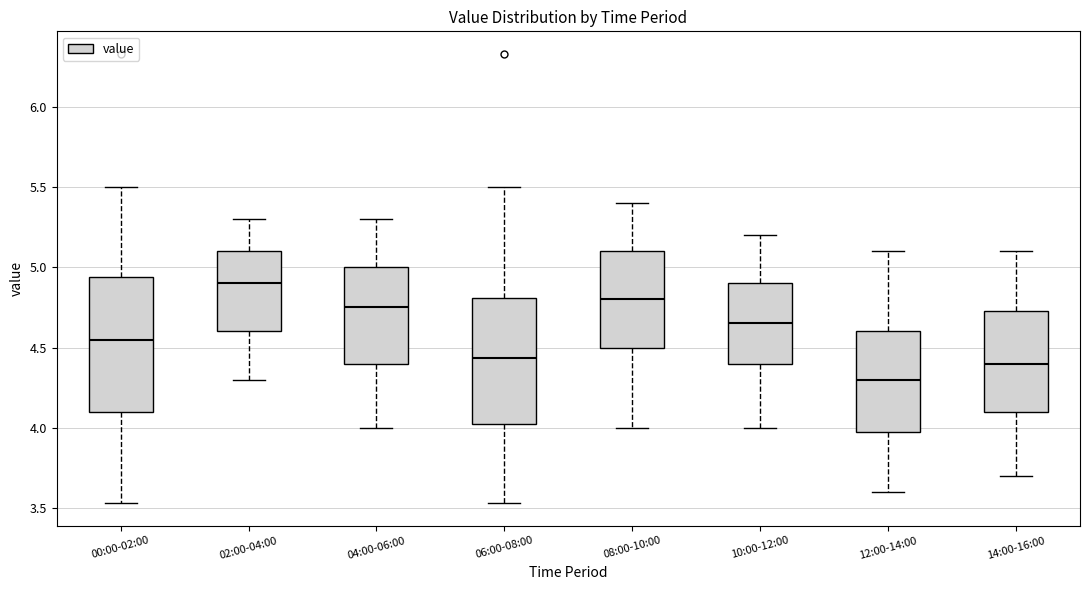

Comparing the boxes themselves (not the whiskers), which one is the tallest?

00:00-02:00